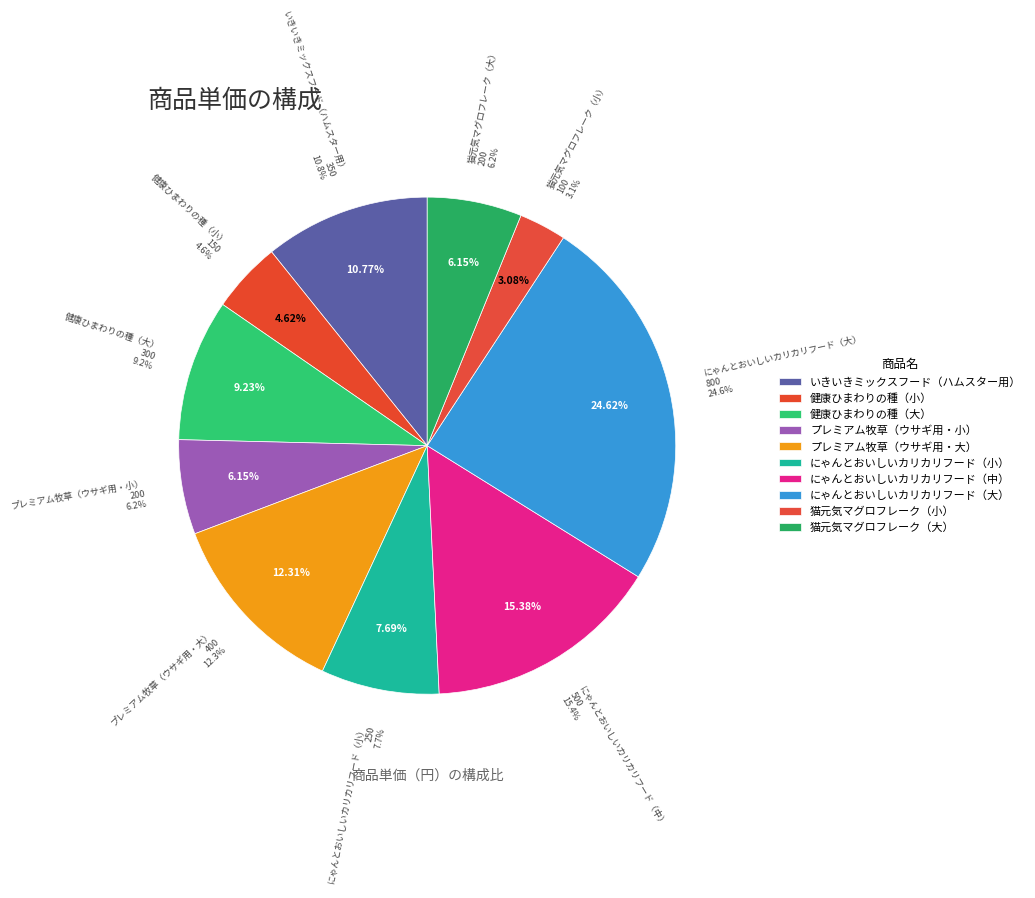

What is the total percentage of 健康ひまわりの種（大） and いきいきミックスフード（ハムスター用）?

20.0%